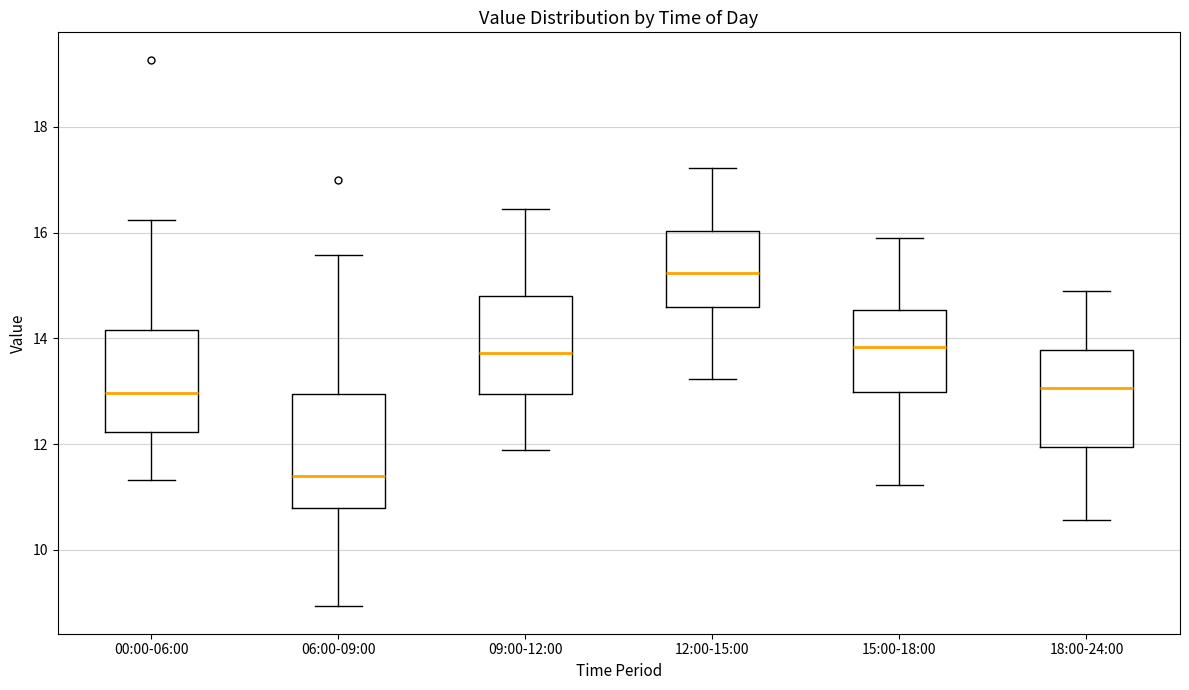

Which box has the highest median line?

12:00-15:00